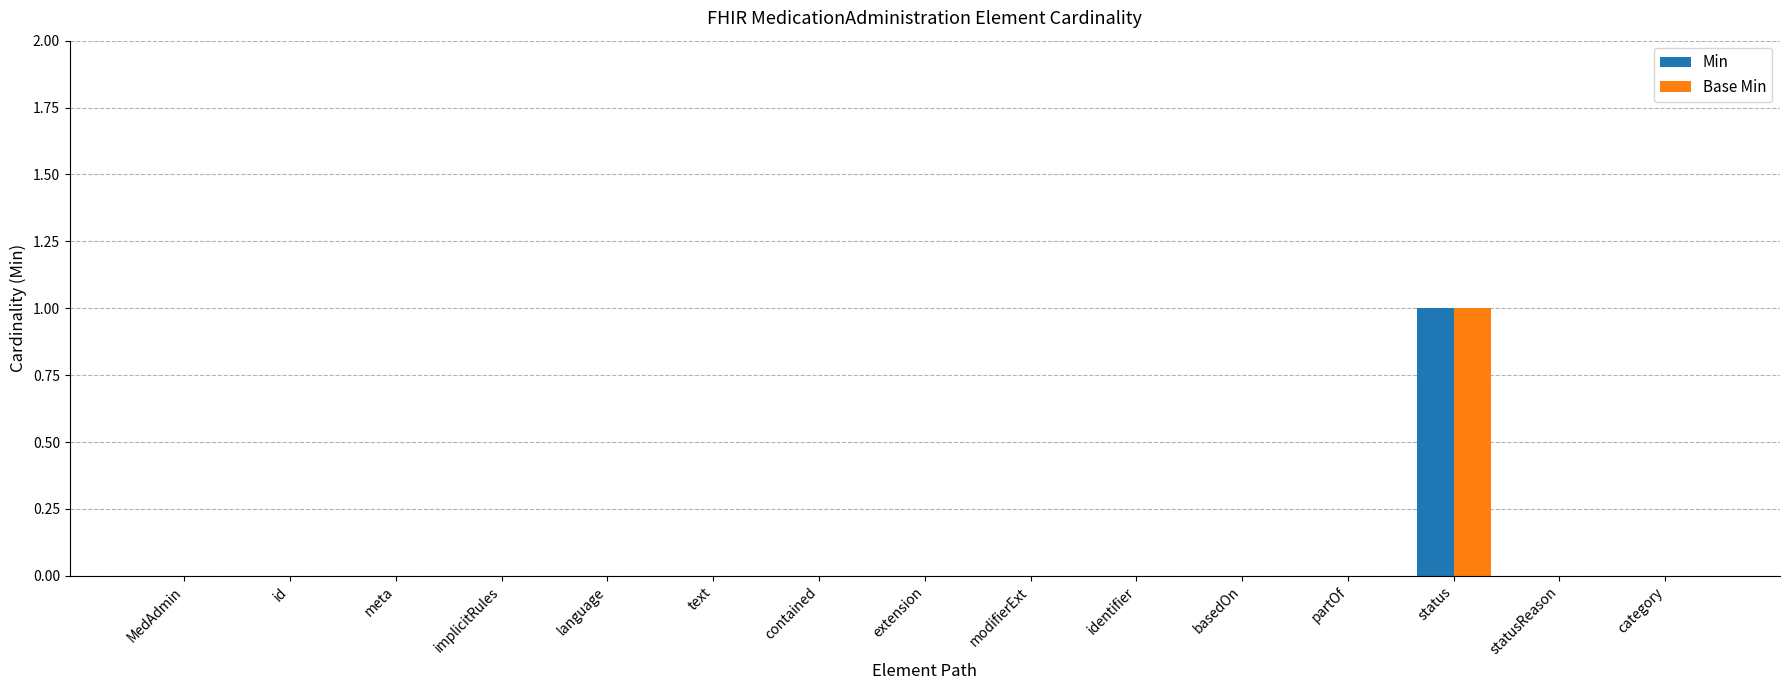

How many groups of bars are there?

15